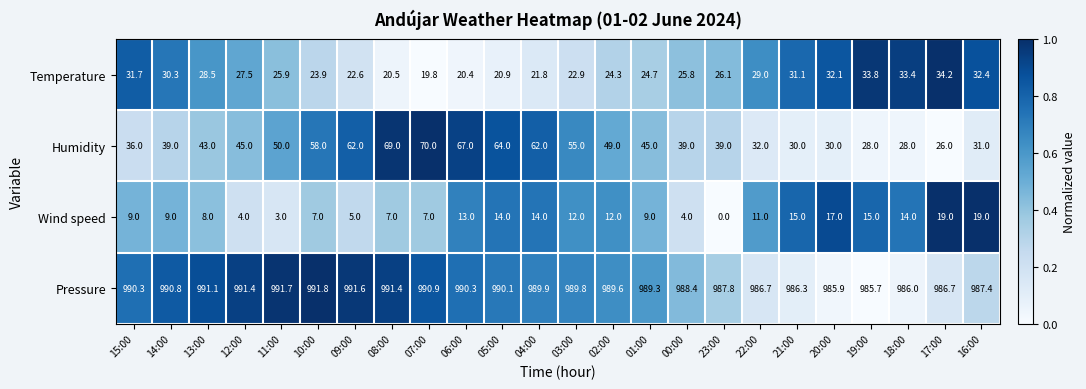

What is the total value across all series at 11:00?

1070.6